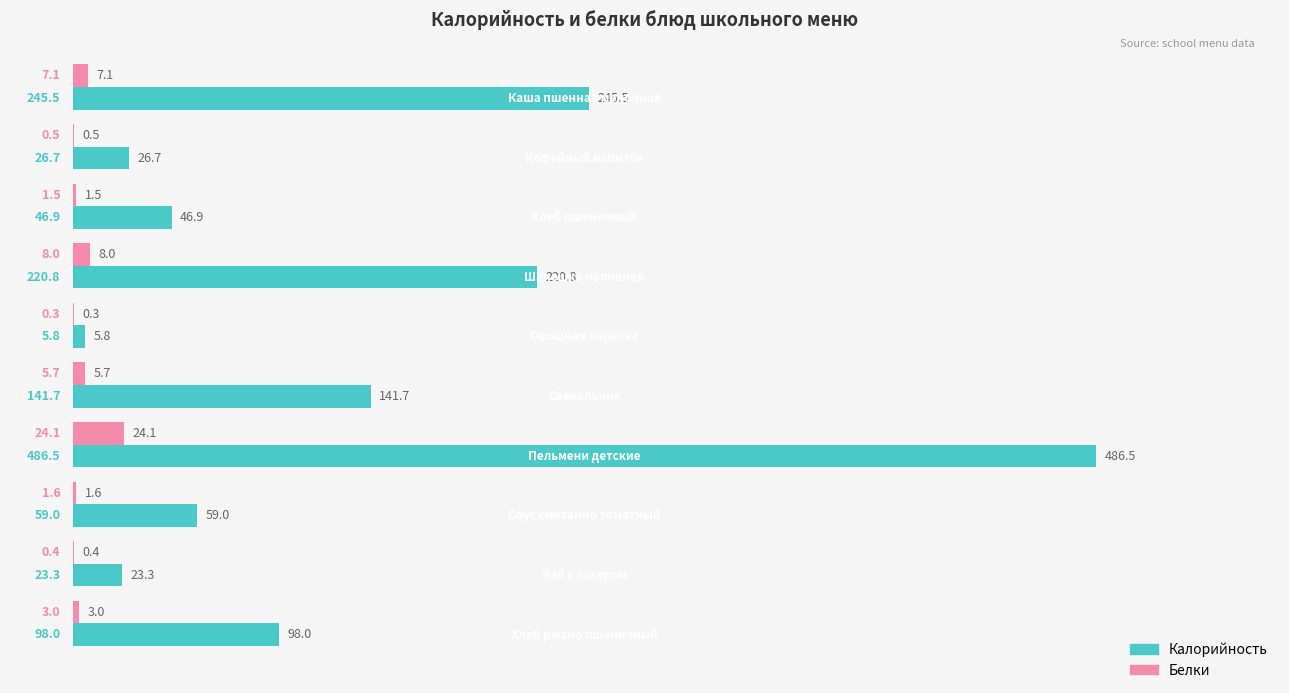

How many series are shown in this chart?

2